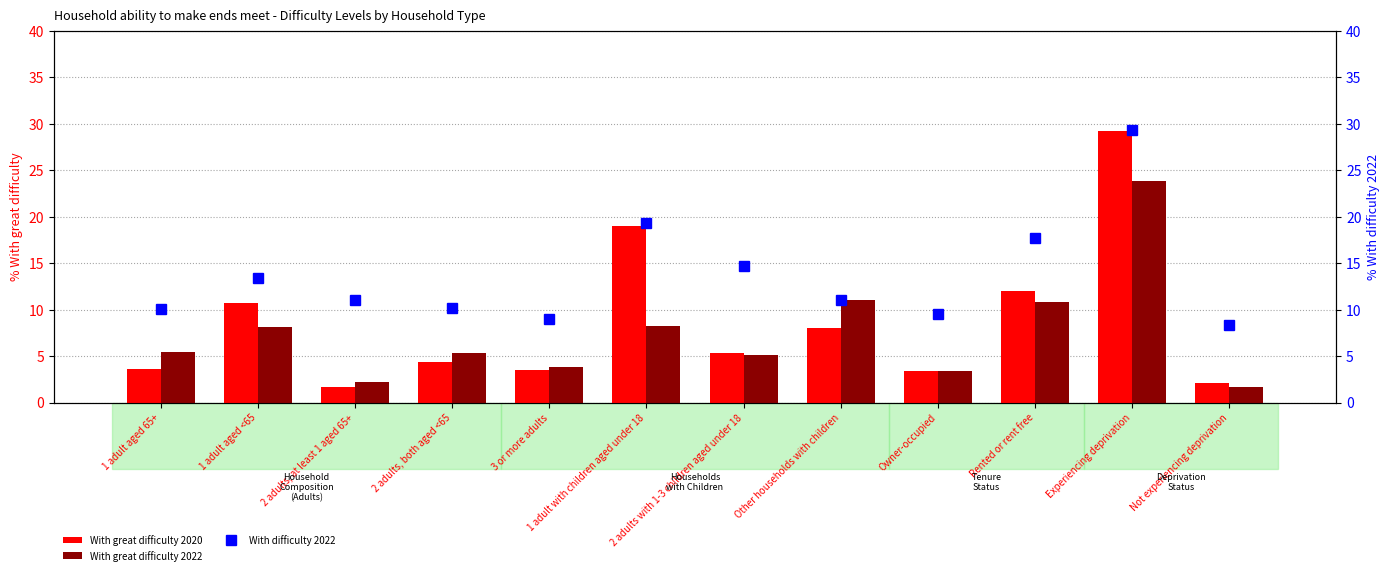

What is the label of the 3rd bar from the left?

2 adults, at least 1 aged 65+